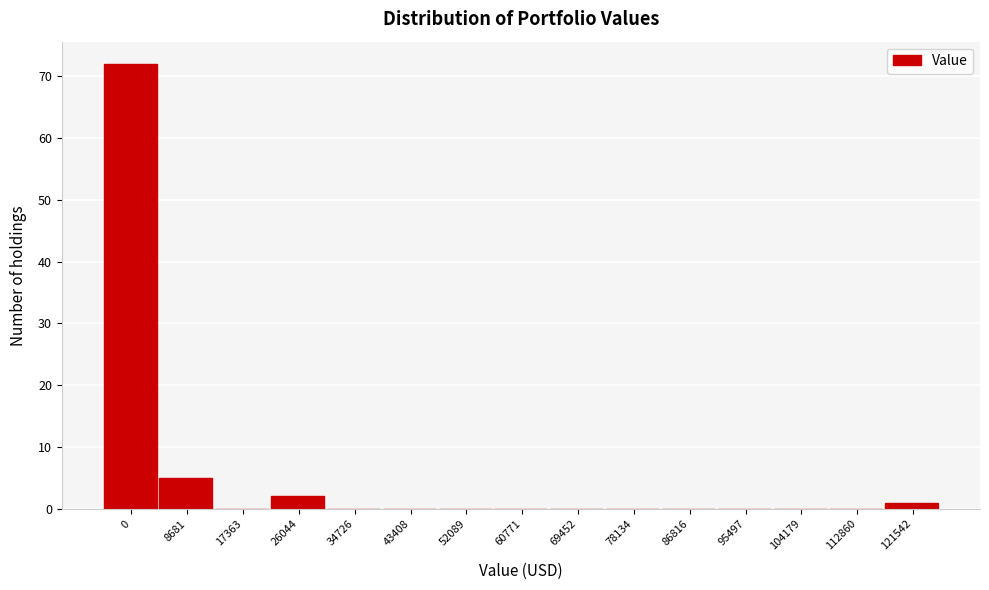

Reading right to left, transcribe all the data shown in this chart.

121542=1	112860=0	104179=0	95497=0	86816=0	78134=0	69452=0	60771=0	52089=0	43408=0	34726=0	26044=2	17363=0	8681=5	0=72